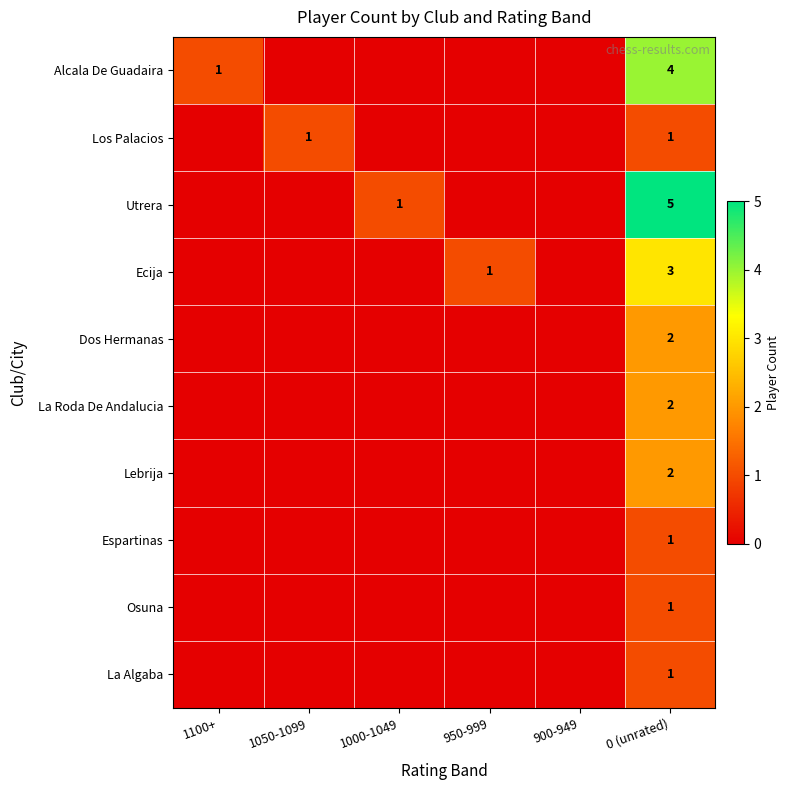

Is it true that Los Palacios equals 2 at 0 (unrated)?

False